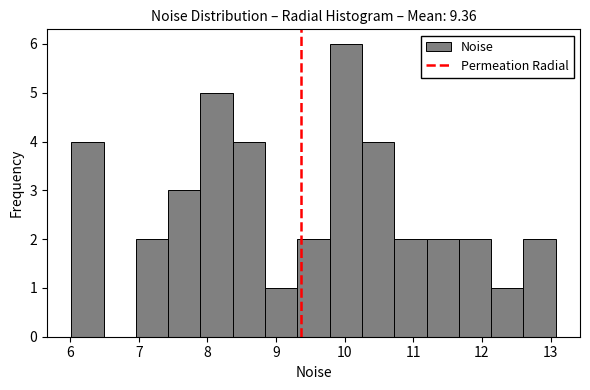

Reading left to right, transcribe this chart: for each bar, give the range it covers on the x-axis and its height. Neither the bar edges nor the heights are printed on the chart, so give them approximately, as read against the axes.

6.0 to 6.5: 4
6.5 to 7.0: 0
7.0 to 7.4: 2
7.4 to 7.9: 3
7.9 to 8.4: 5
8.4 to 8.8: 4
8.8 to 9.3: 1
9.3 to 9.8: 2
9.8 to 10.3: 6
10.3 to 10.7: 4
10.7 to 11.2: 2
11.2 to 11.7: 2
11.7 to 12.1: 2
12.1 to 12.6: 1
12.6 to 13.1: 2